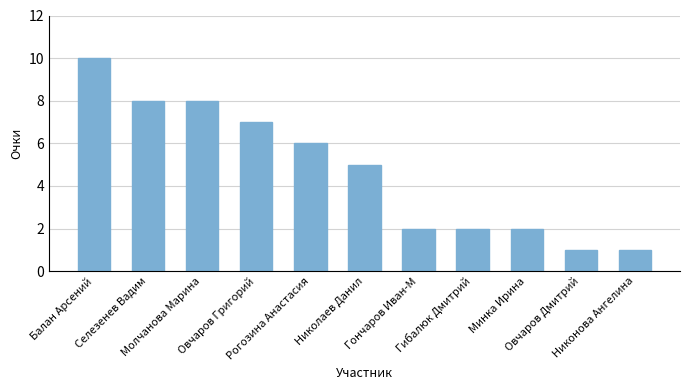

What is the minimum value shown in the chart?

1